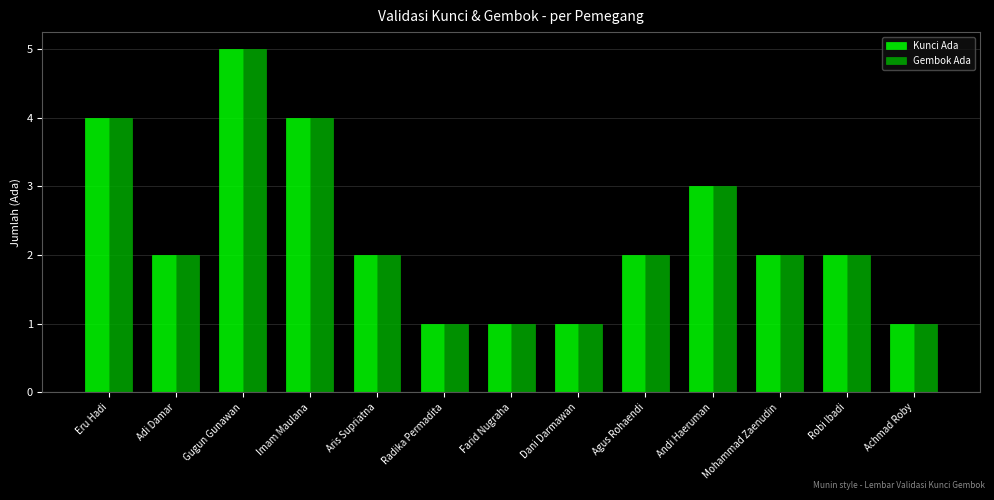

Which category has the highest value in the Gembok Ada series?

Gugun Gunawan